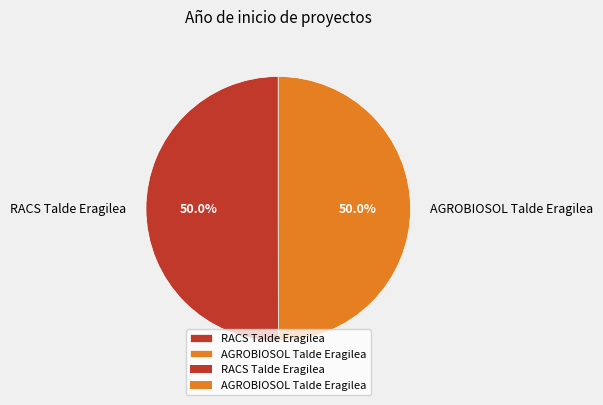

Approximately how many times larger is the value at AGROBIOSOL Talde Eragilea compared to RACS Talde Eragilea?

1.0